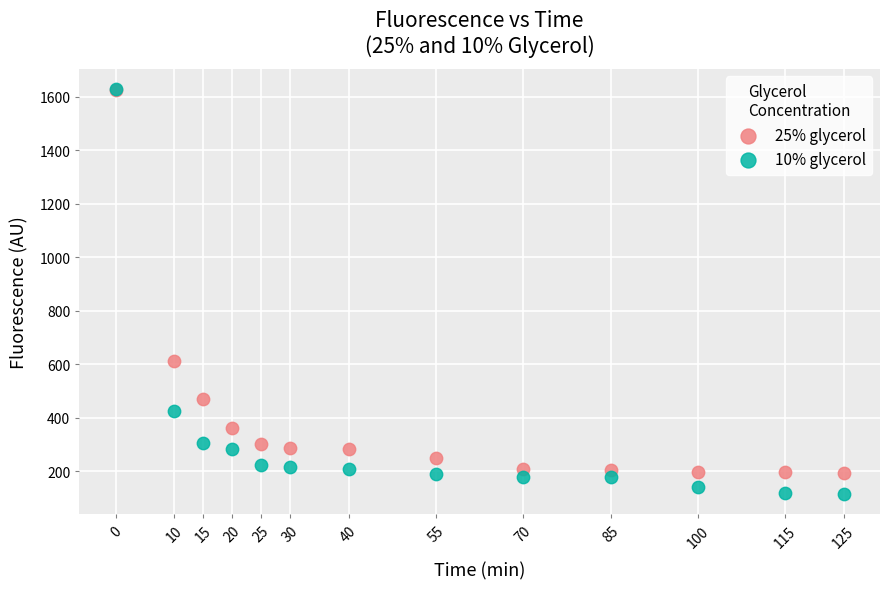

Which series has the widest spread of Y values?

10% glycerol